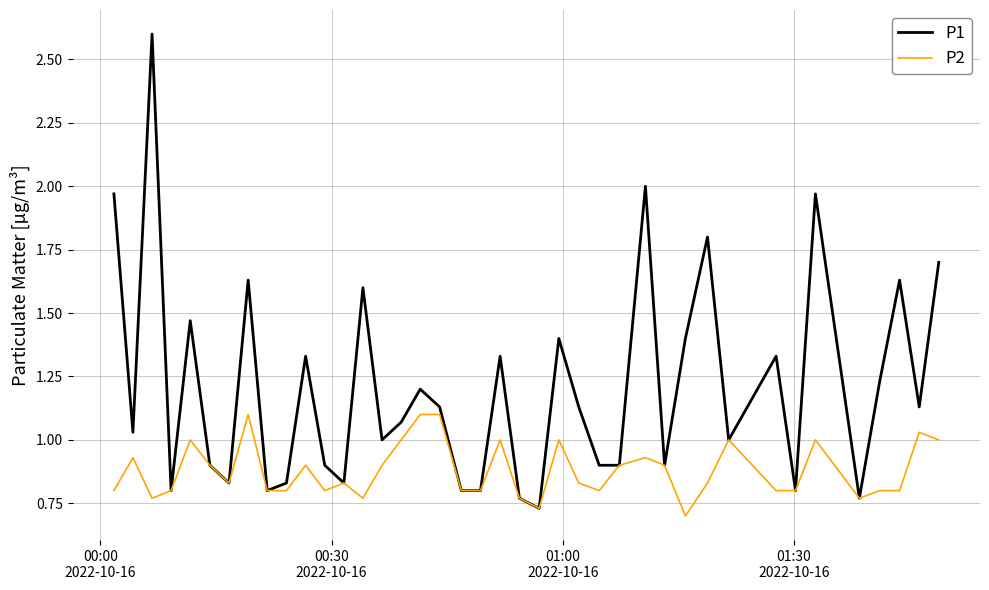

How many lines are shown in the chart?

2